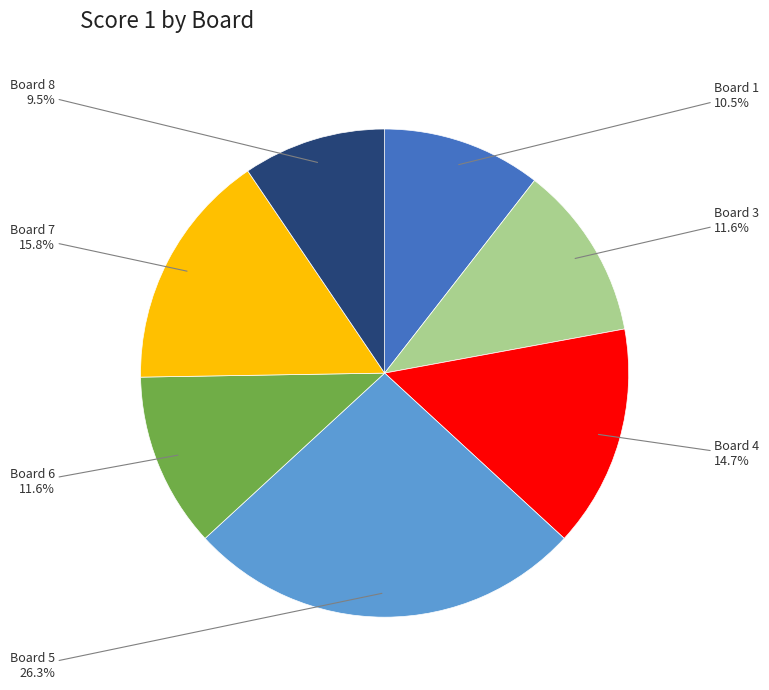

Is there any slice that represents more than half of the pie?

No